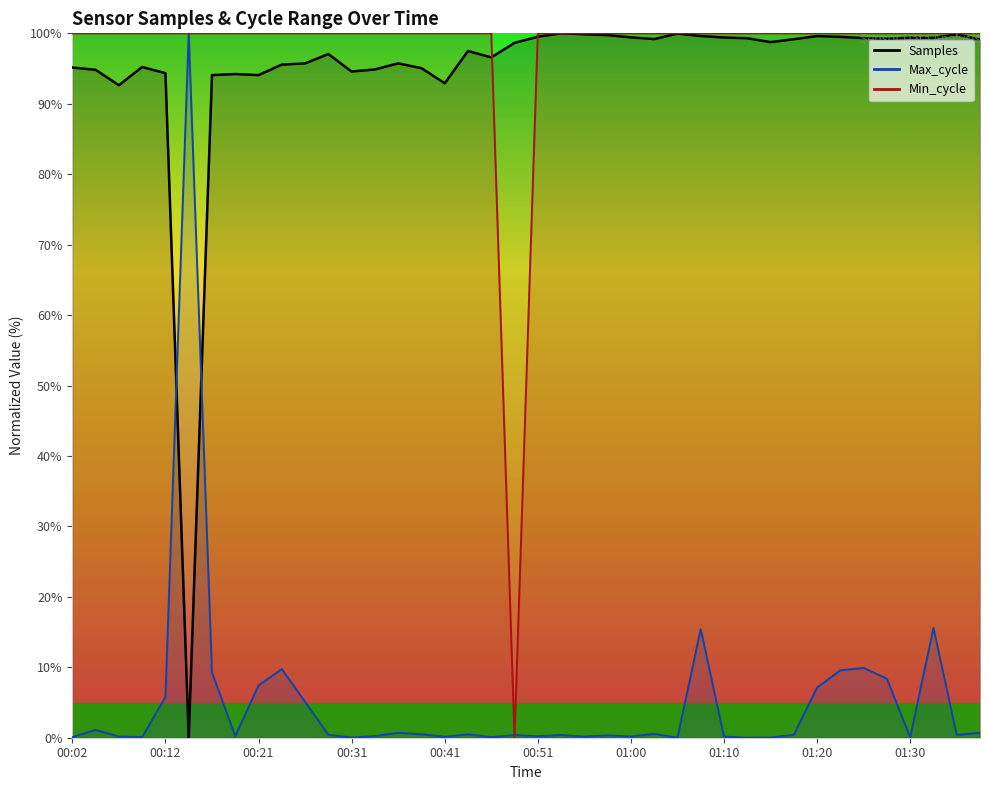

How many interior local peaks does the Samples series have?

10